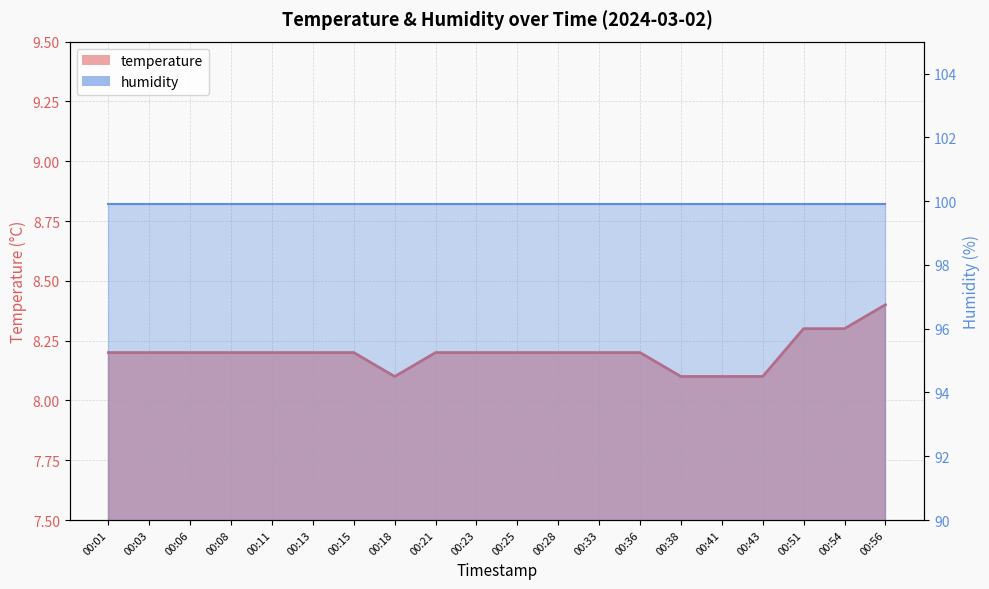

What is the sum of the values at 00:41 and 00:23?

16.3